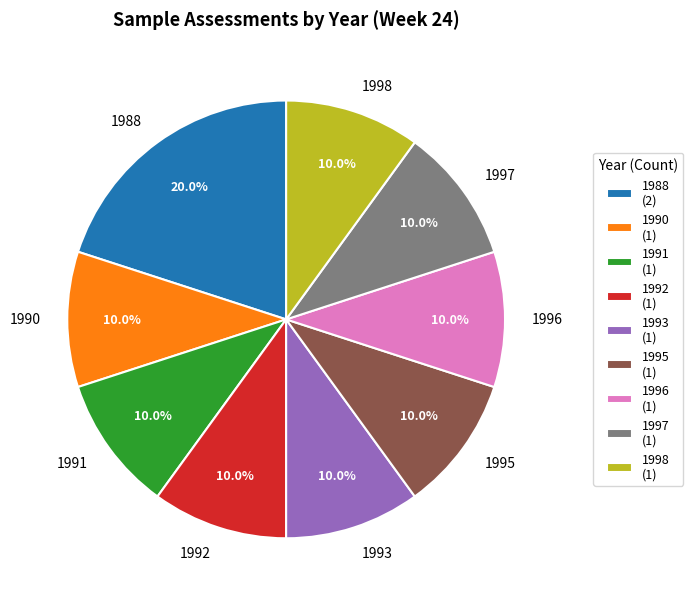

To the nearest percent, what is the combined percentage of 1992 and 1995?

20%